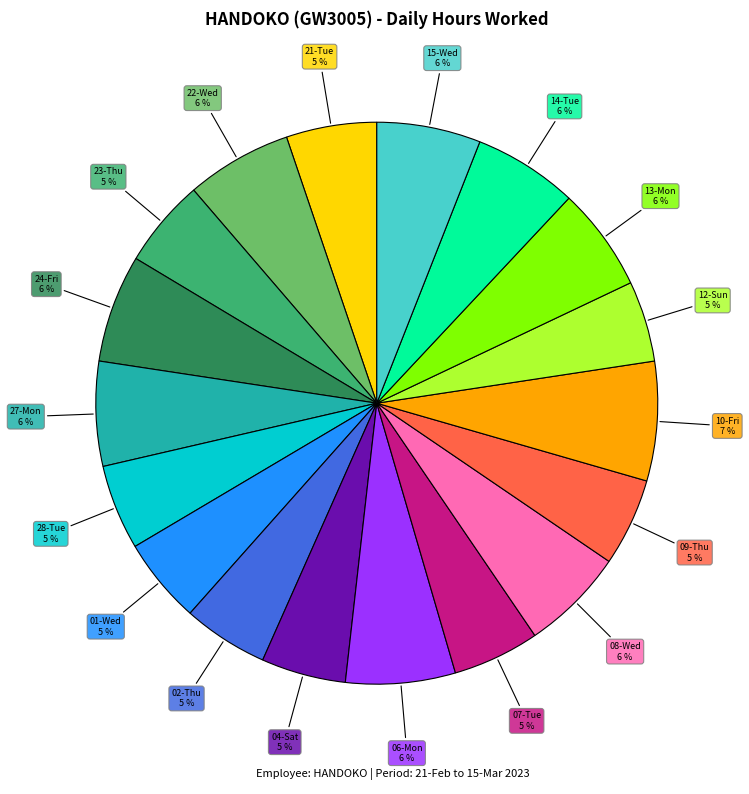

To the nearest percent, what is the average slice percentage?

6%